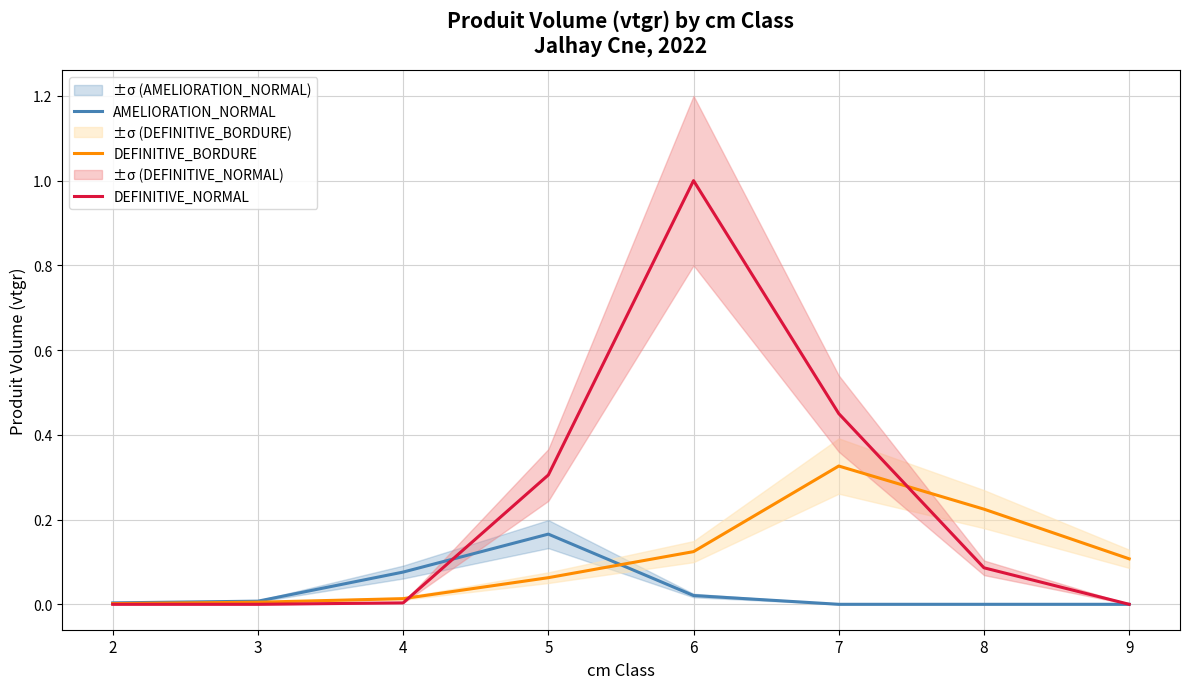

How many interior local peaks does the DEFINITIVE_NORMAL series have?

1